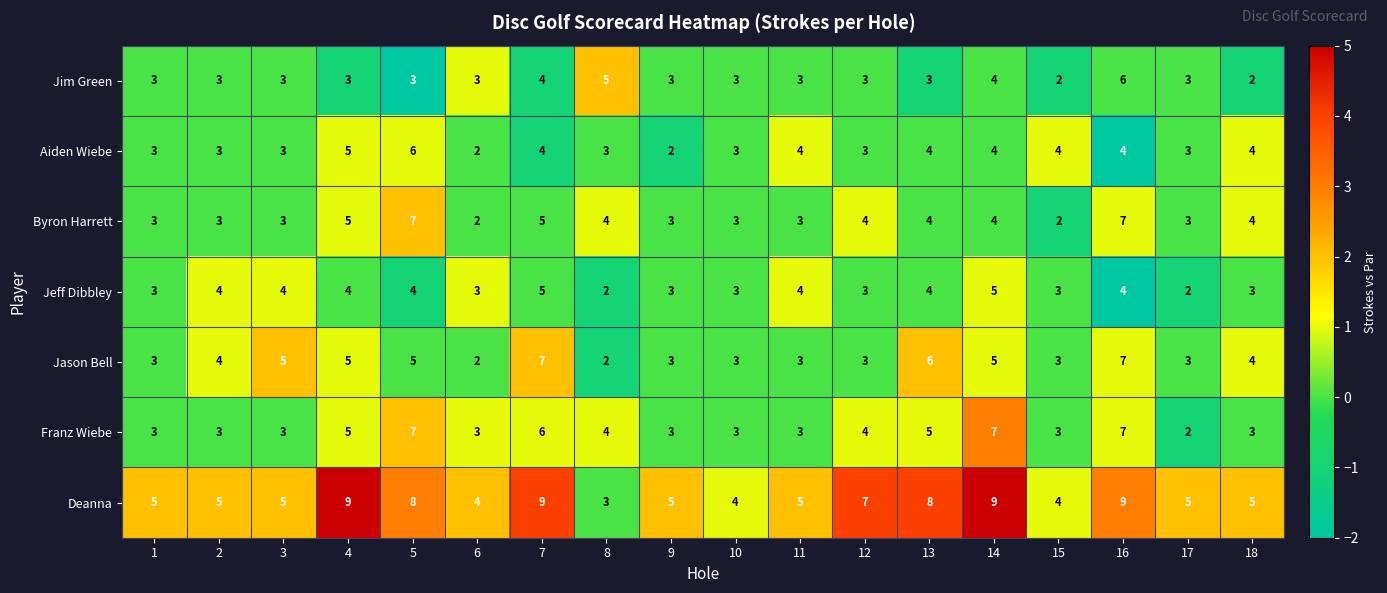

How many series are shown in this chart?

7